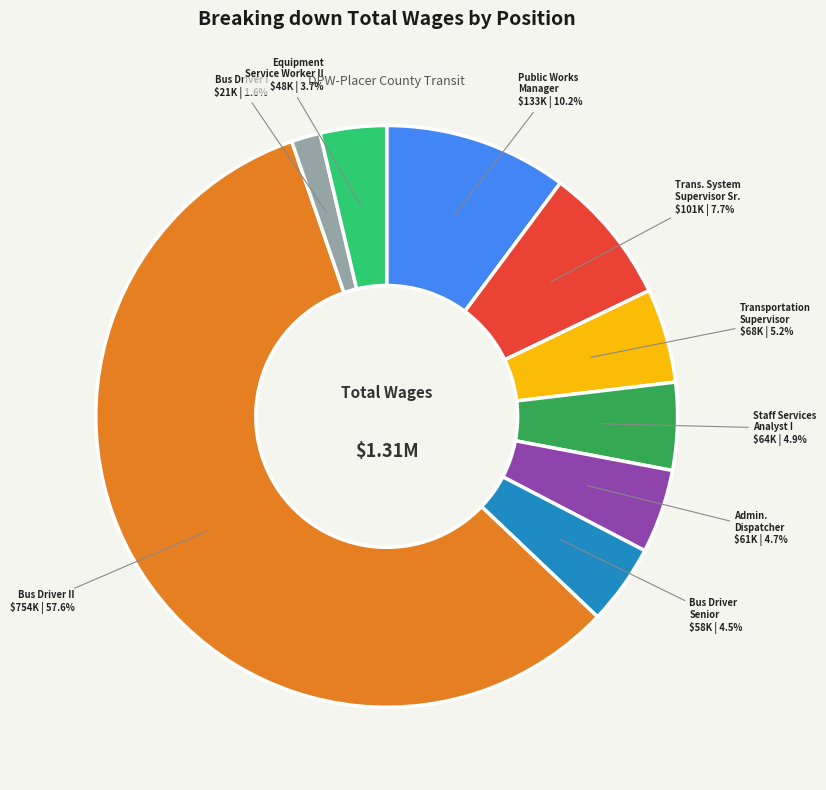

Is there a majority slice in this chart?

Yes